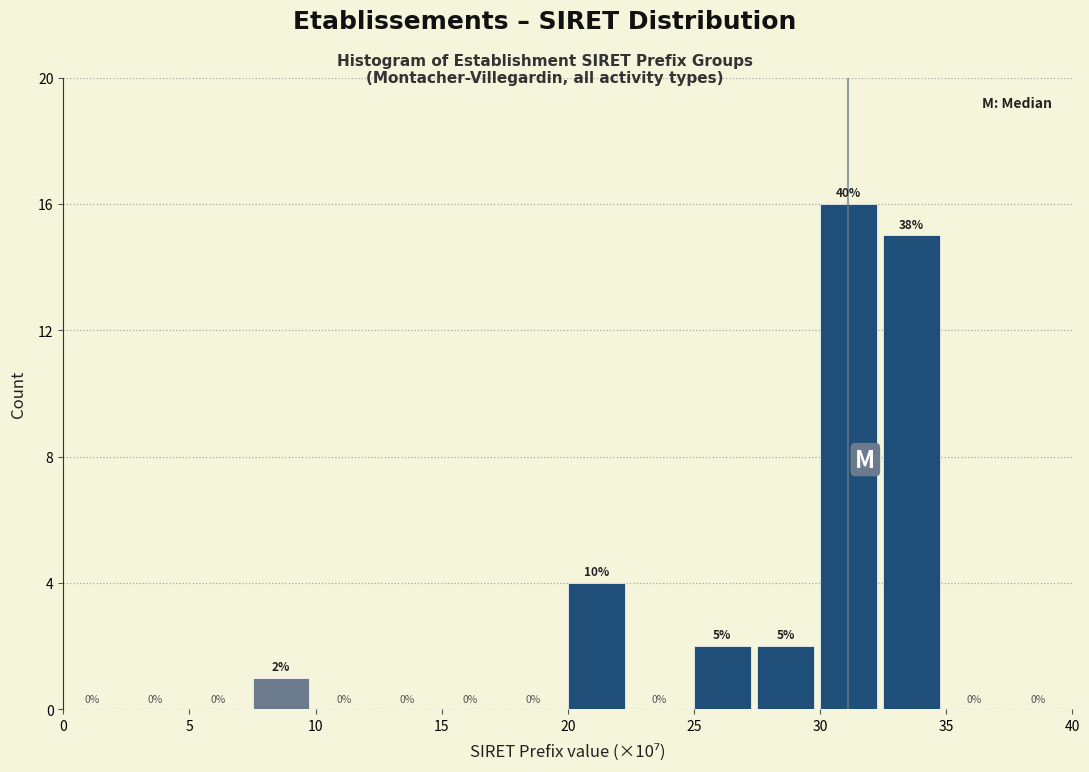

Over which range of the x-axis is the bar tallest?

30.0 to 32.5